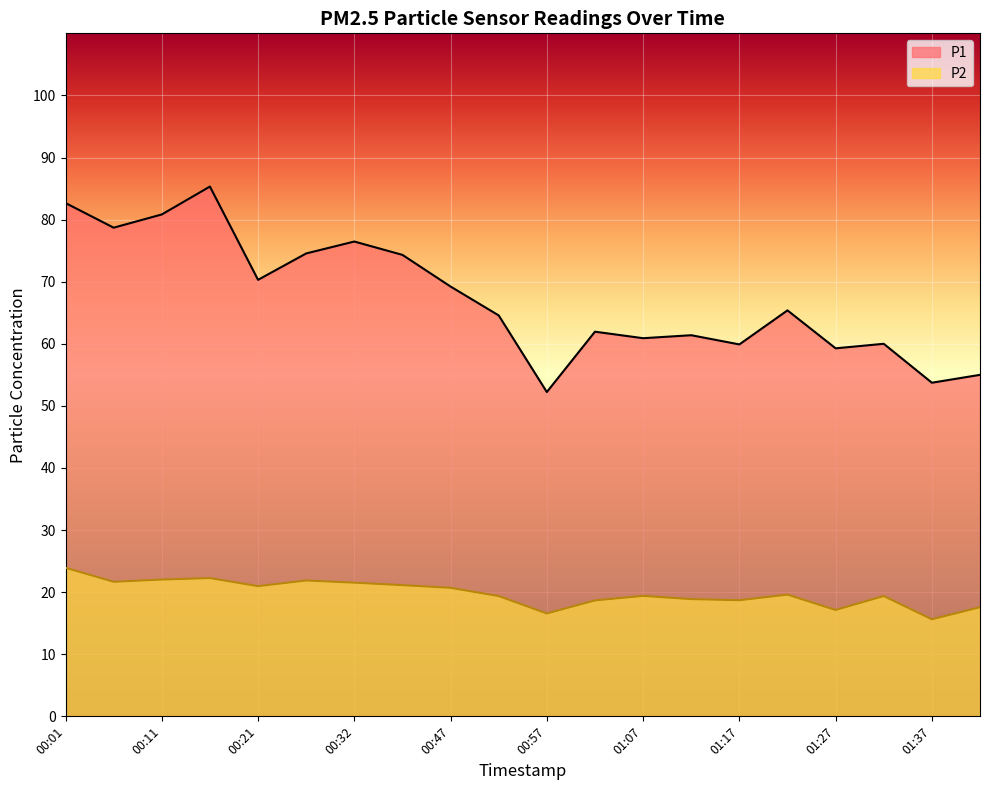

How many values in the P1 series exceed 65?

10